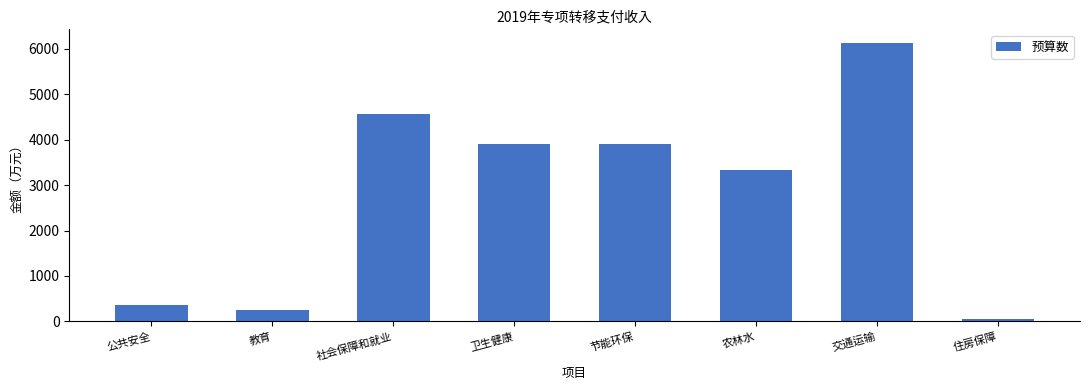

Approximately how many times larger is the value at 公共安全 compared to 卫生健康?

0.1